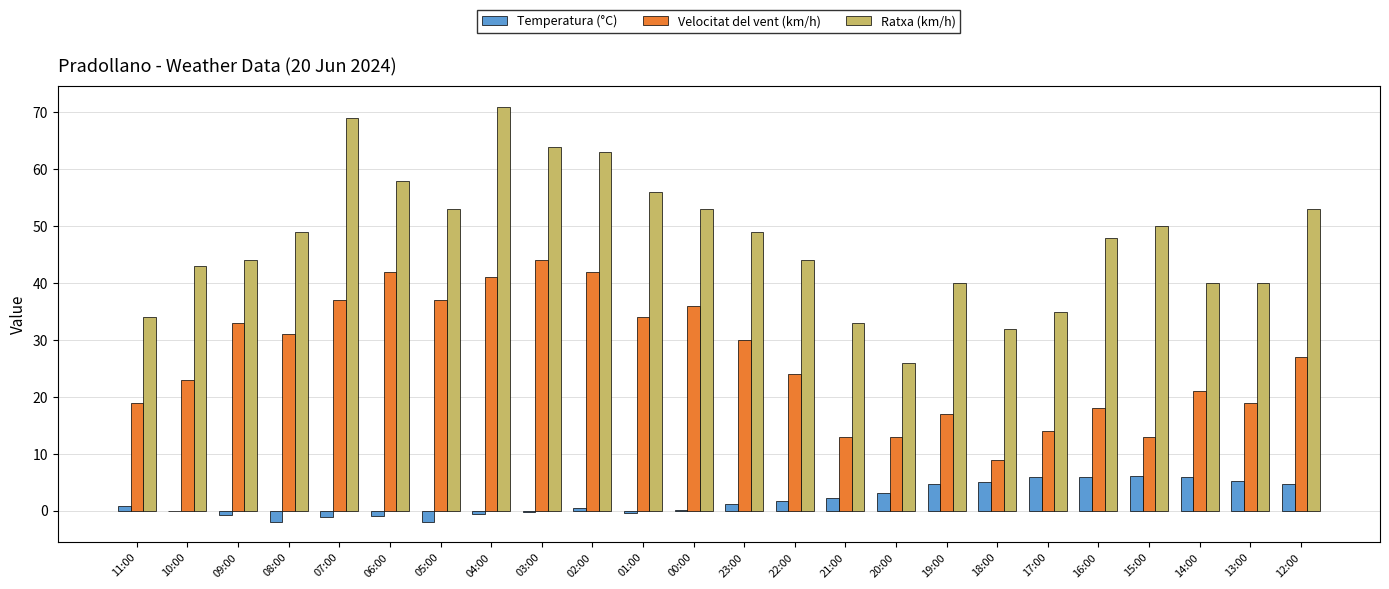

Between 01:00 and 21:00, which series saw the biggest shift?

Ratxa (km/h)